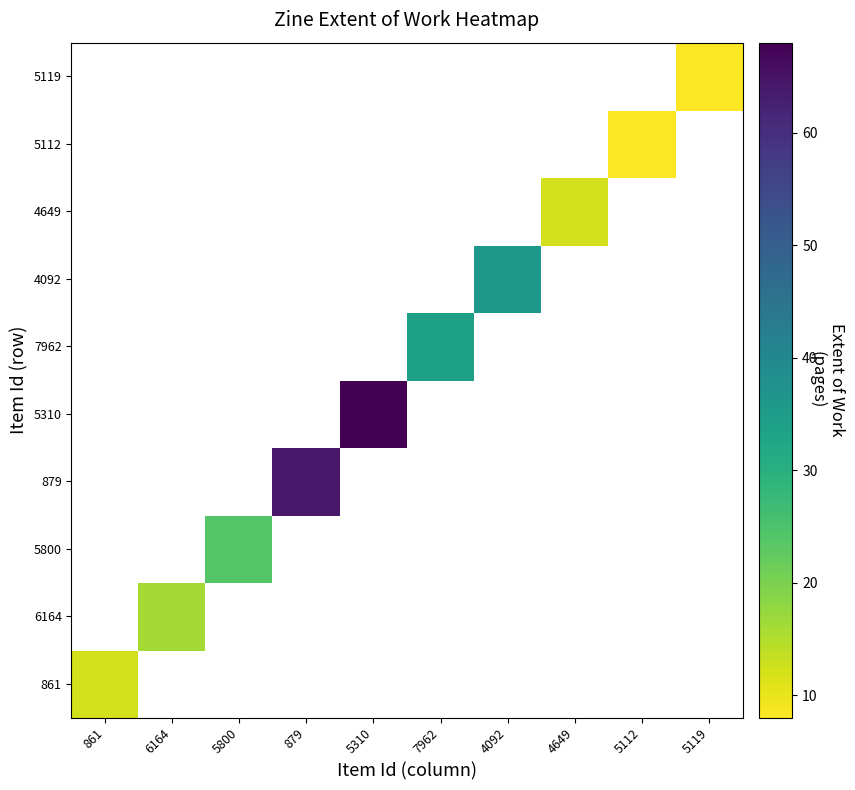

How many values in 5119 are above zero?

1